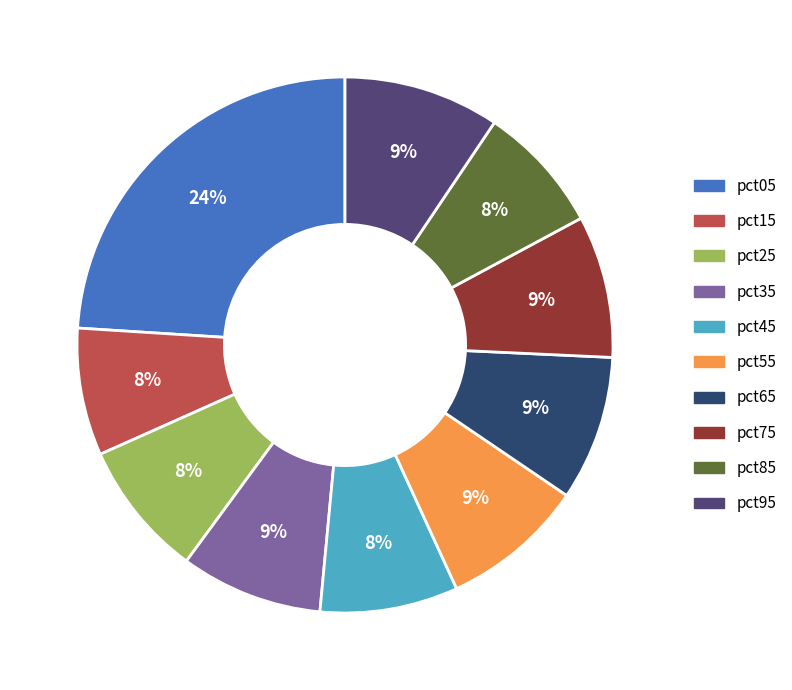

To the nearest percent, what portion does pct95 represent?

9%